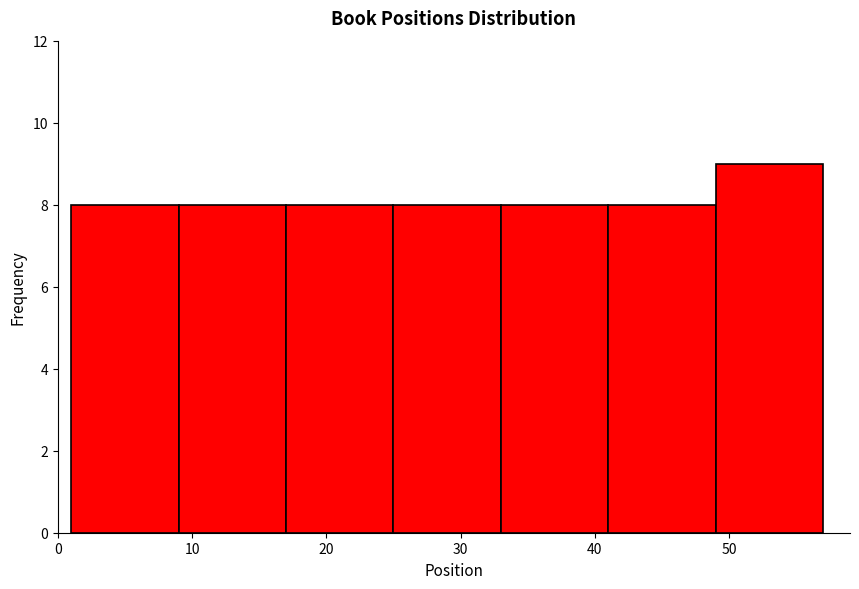

What is the height of the bar covering 41 to 49 on the x-axis? The values are not printed on the chart, so give them approximately, as read against the axis.

8